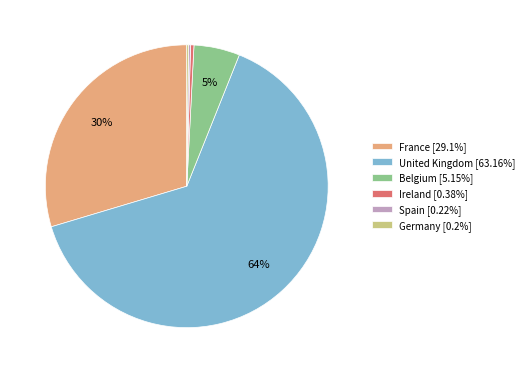

What percentage is the Belgium [5.15%] slice, to the nearest percent?

5%